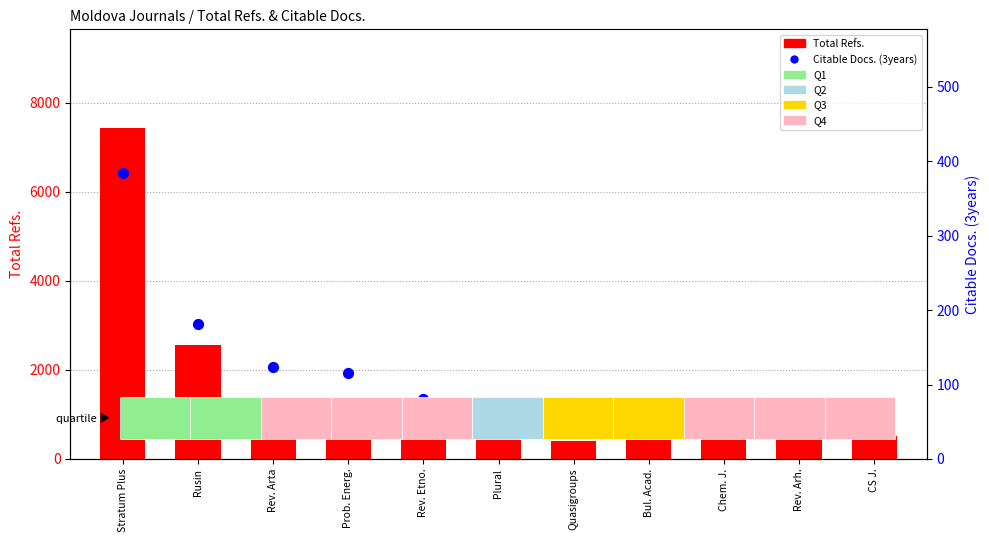

Which series has the widest spread of Y values?

Total Refs.